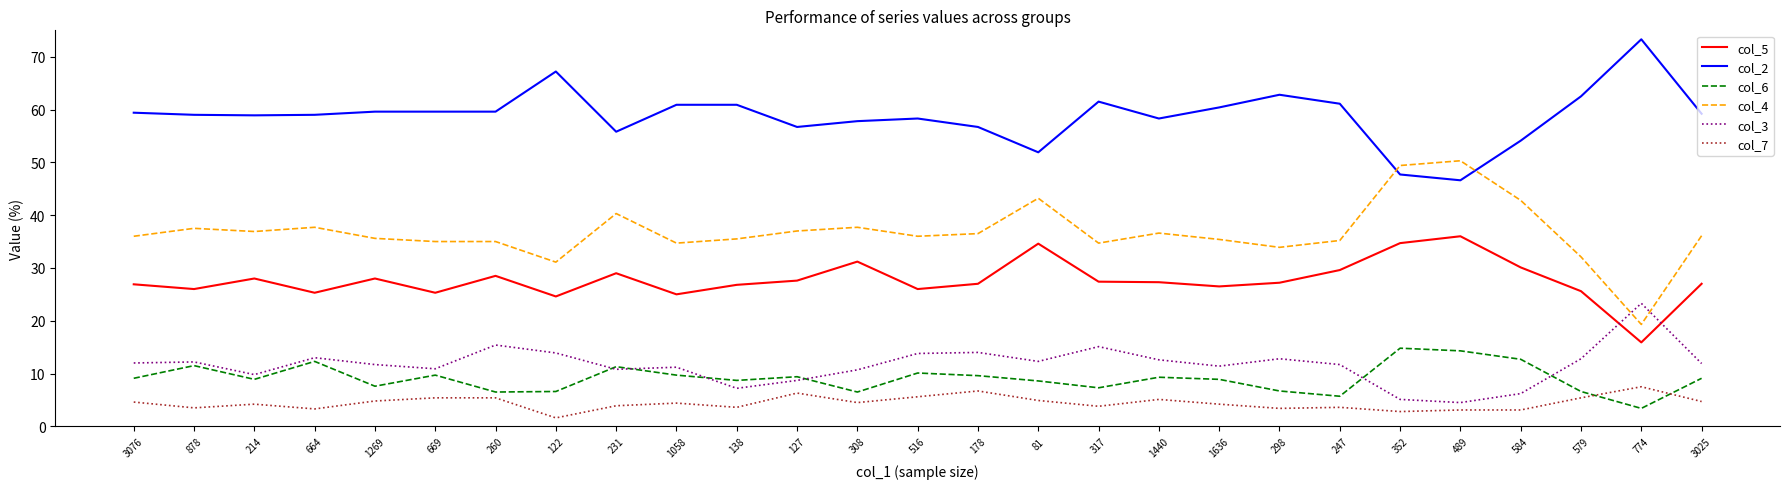

What is the maximum value for col_2?

73.3